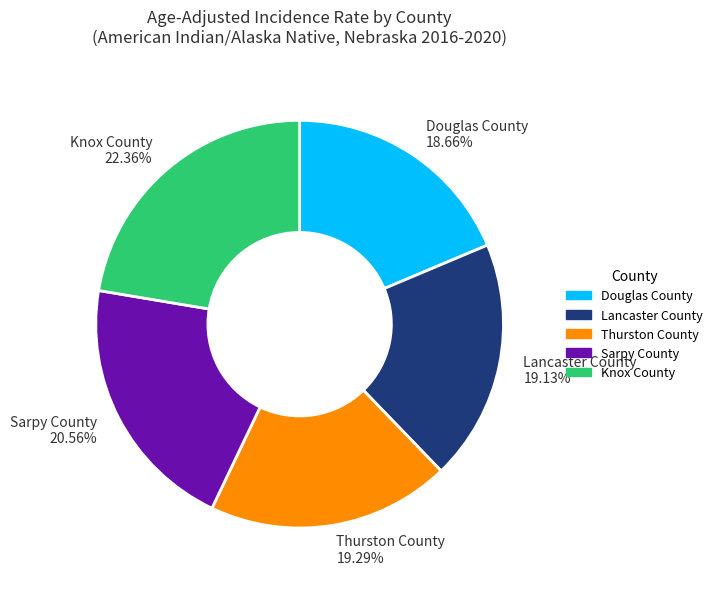

How many segments does this pie chart have?

5